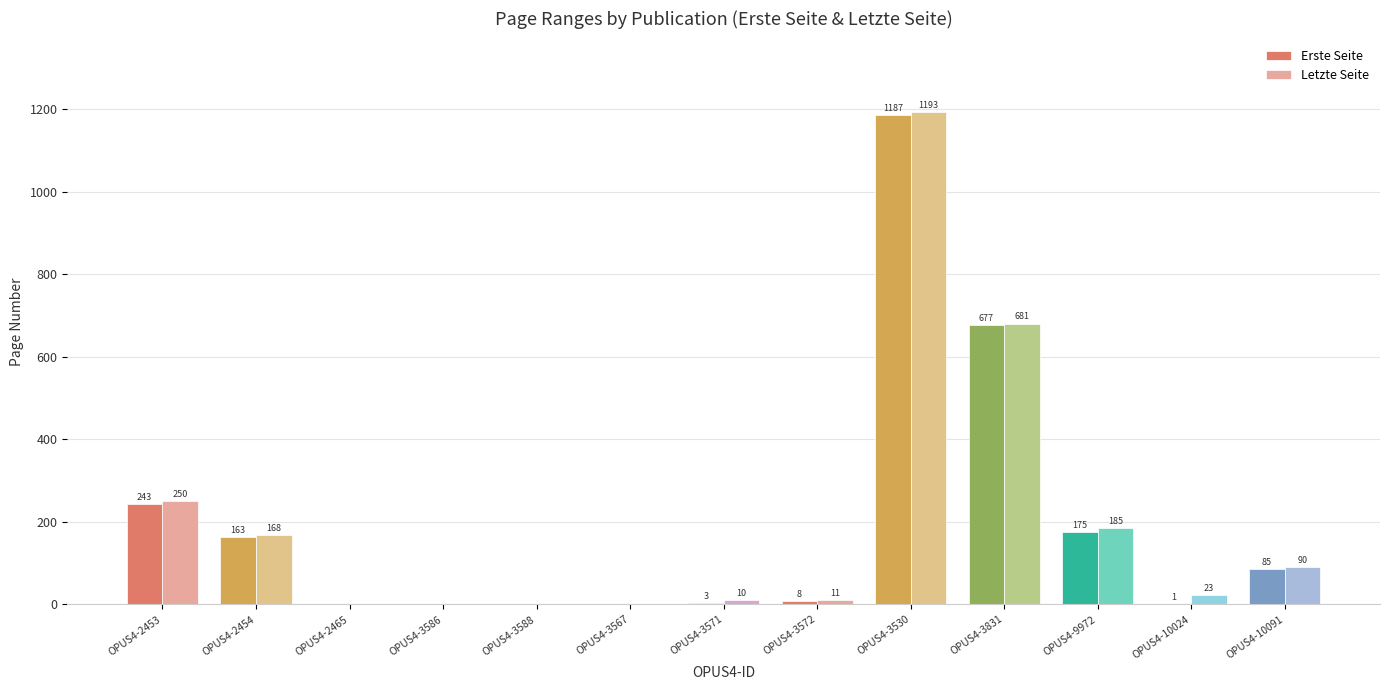

How many groups of bars are there?

13